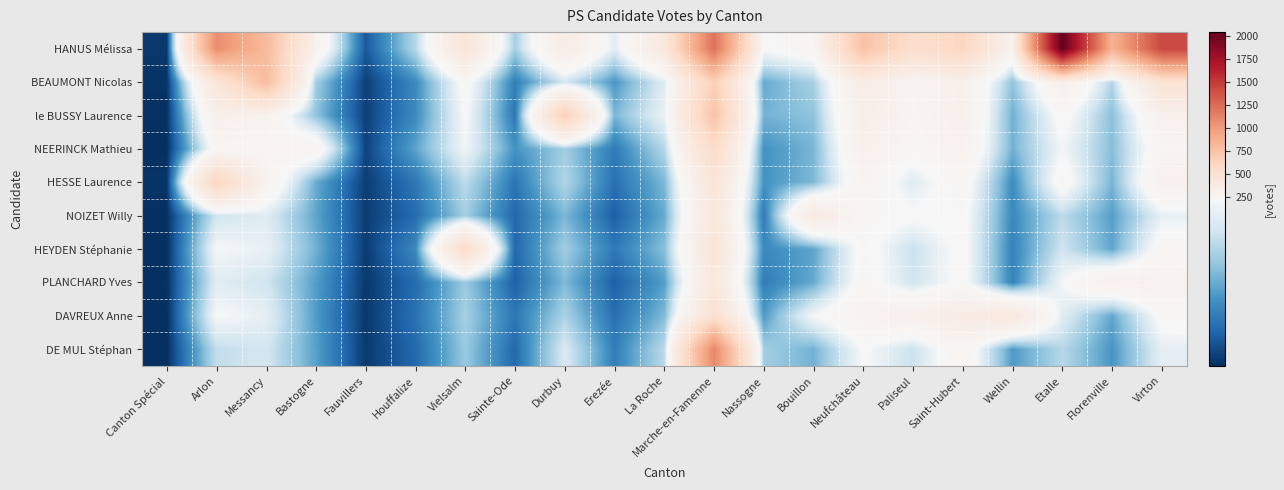

What is the total value across all series at Marche-en-Famenne?

6555